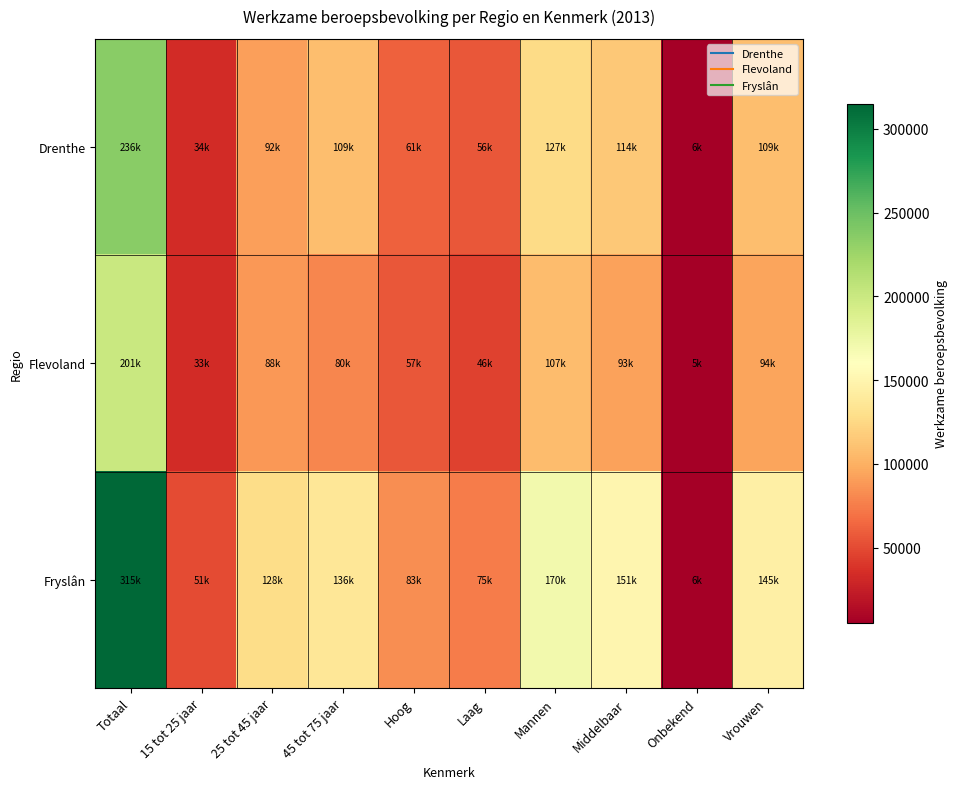

Which series has the widest spread of values?

Fryslân